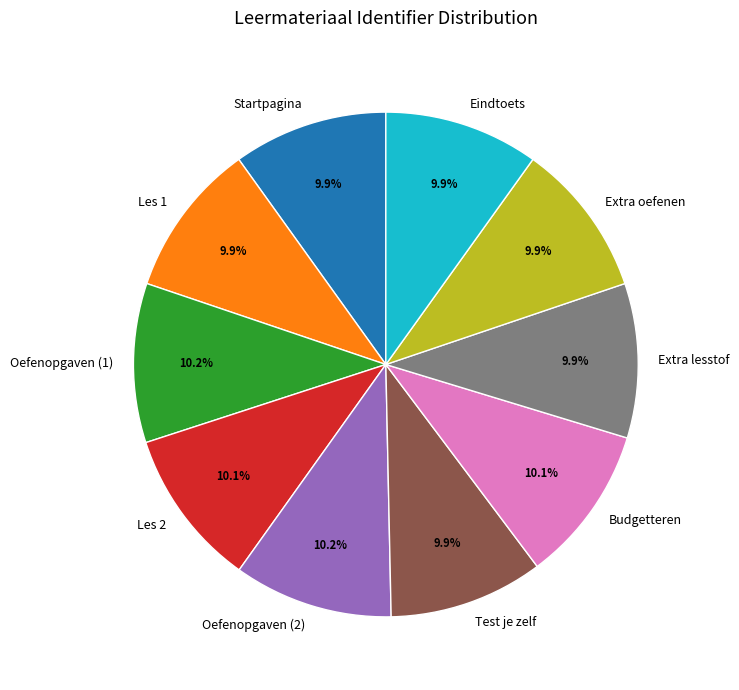

How many slices are in this pie chart?

10